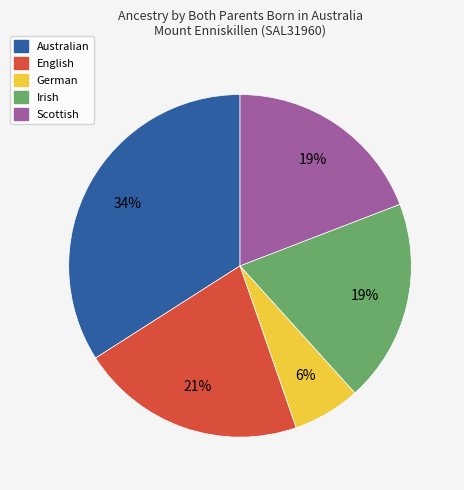

Does German account for over 50% of the chart?

No